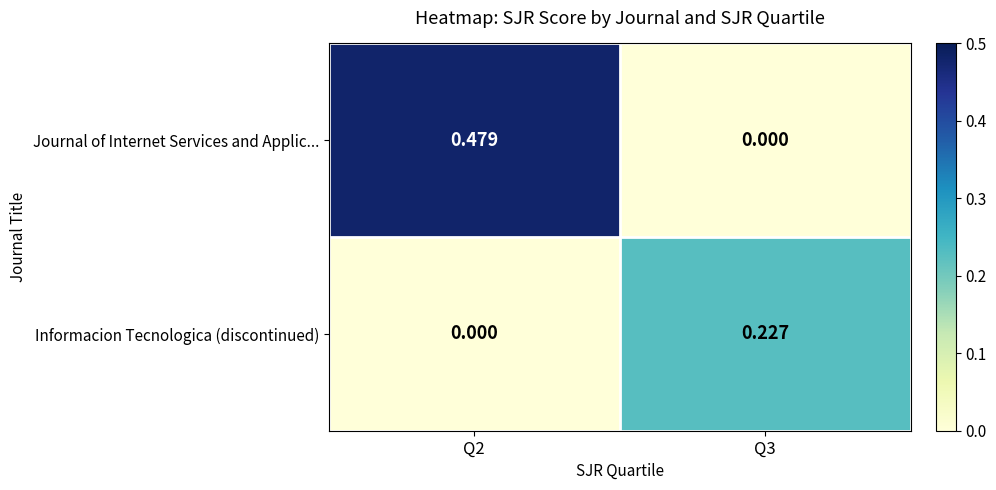

How many positive values does the Journal of Internet Services and Applic... series have?

1